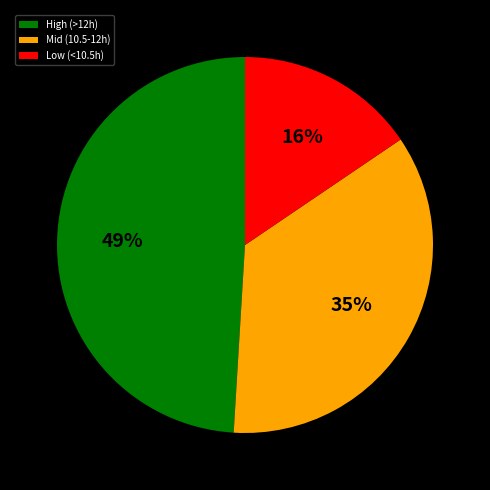

Do Mid (10.5-12h) and Low (<10.5h) together represent more than half of the pie?

Yes